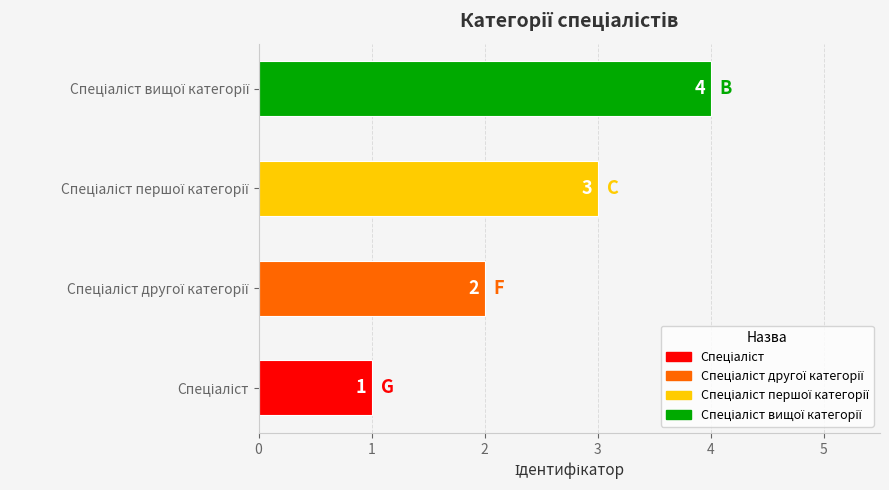

What is the sum of all values?

10